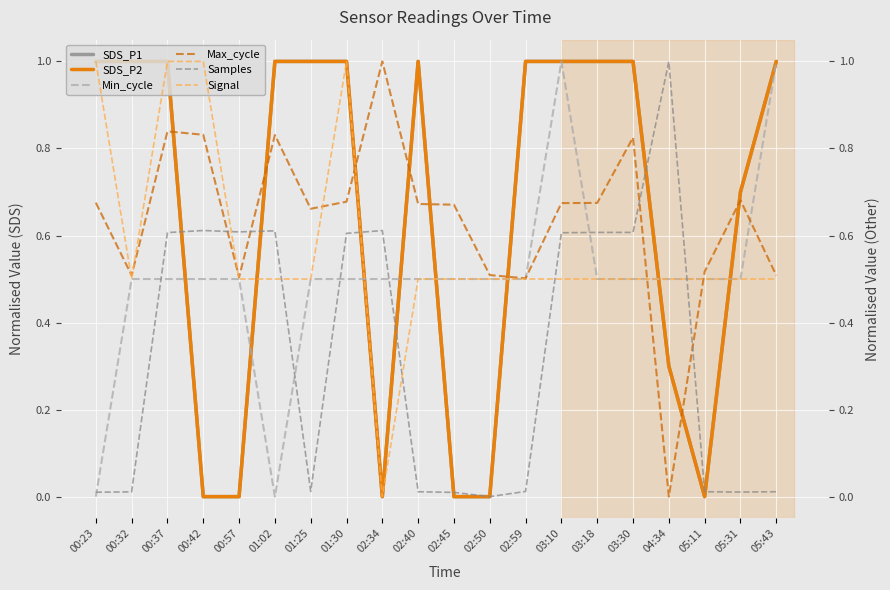

At how many categories does at least one series exceed 0?

20